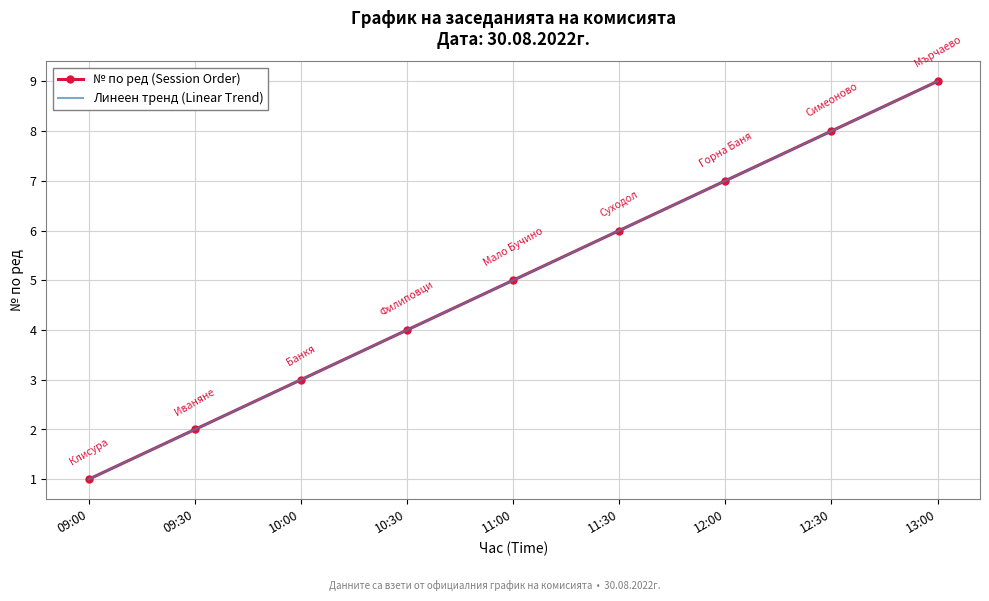

At which category is the sum across all series the highest?

13:00